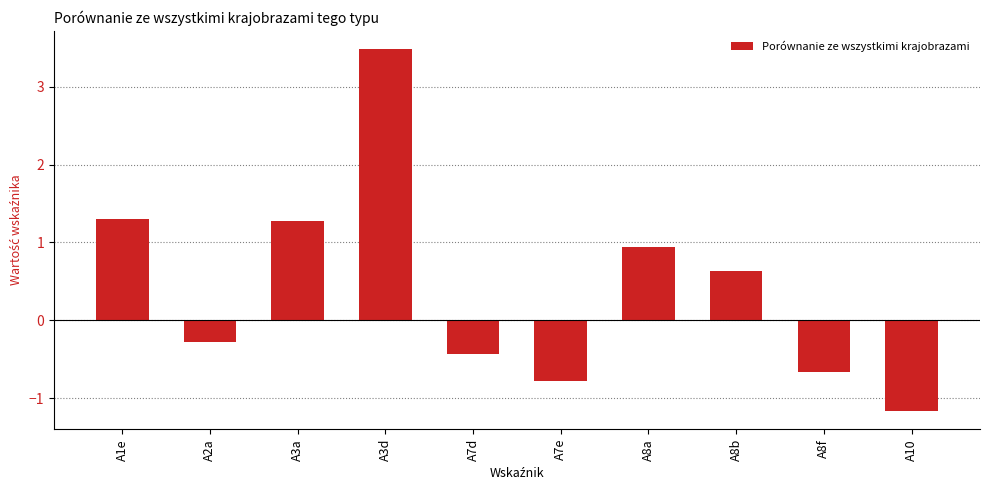

Which label corresponds to the smallest value in the chart?

A10